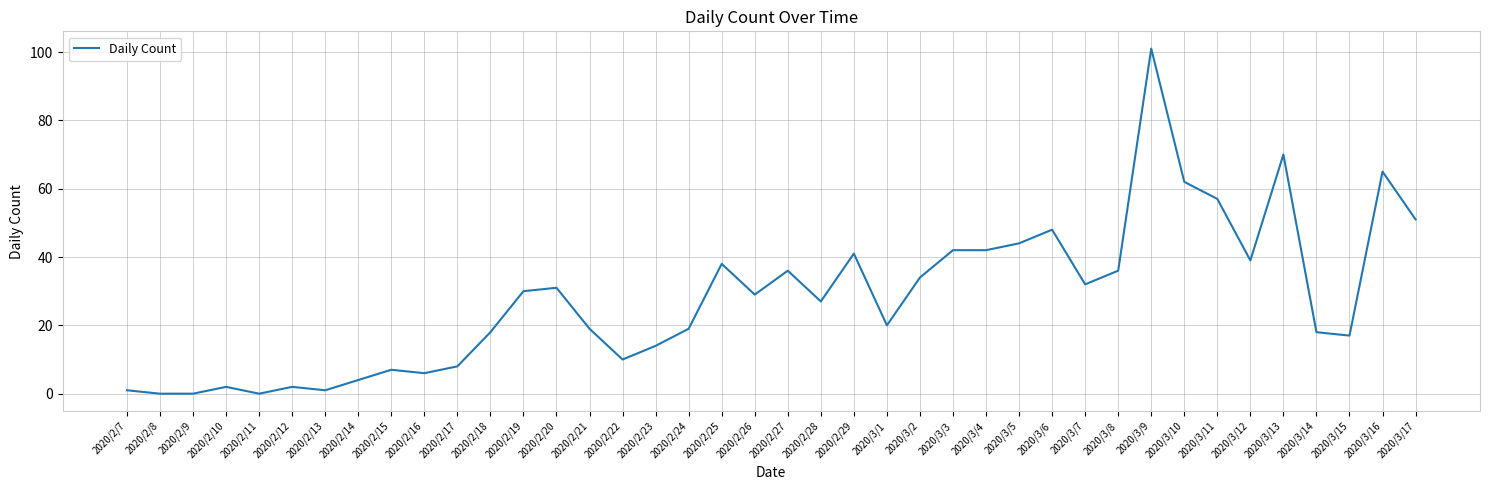

Reading left to right, extract all data points from this chart.

2020/2/7=1	2020/2/8=0	2020/2/9=0	2020/2/10=2	2020/2/11=0	2020/2/12=2	2020/2/13=1	2020/2/14=4	2020/2/15=7	2020/2/16=6	2020/2/17=8	2020/2/18=18	2020/2/19=30	2020/2/20=31	2020/2/21=19	2020/2/22=10	2020/2/23=14	2020/2/24=19	2020/2/25=38	2020/2/26=29	2020/2/27=36	2020/2/28=27	2020/2/29=41	2020/3/1=20	2020/3/2=34	2020/3/3=42	2020/3/4=42	2020/3/5=44	2020/3/6=48	2020/3/7=32	2020/3/8=36	2020/3/9=101	2020/3/10=62	2020/3/11=57	2020/3/12=39	2020/3/13=70	2020/3/14=18	2020/3/15=17	2020/3/16=65	2020/3/17=51